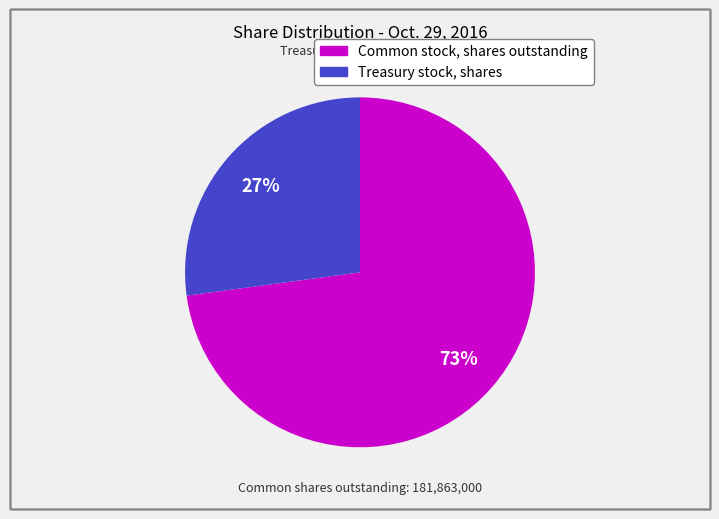

To the nearest percent, what is the average slice percentage?

50%